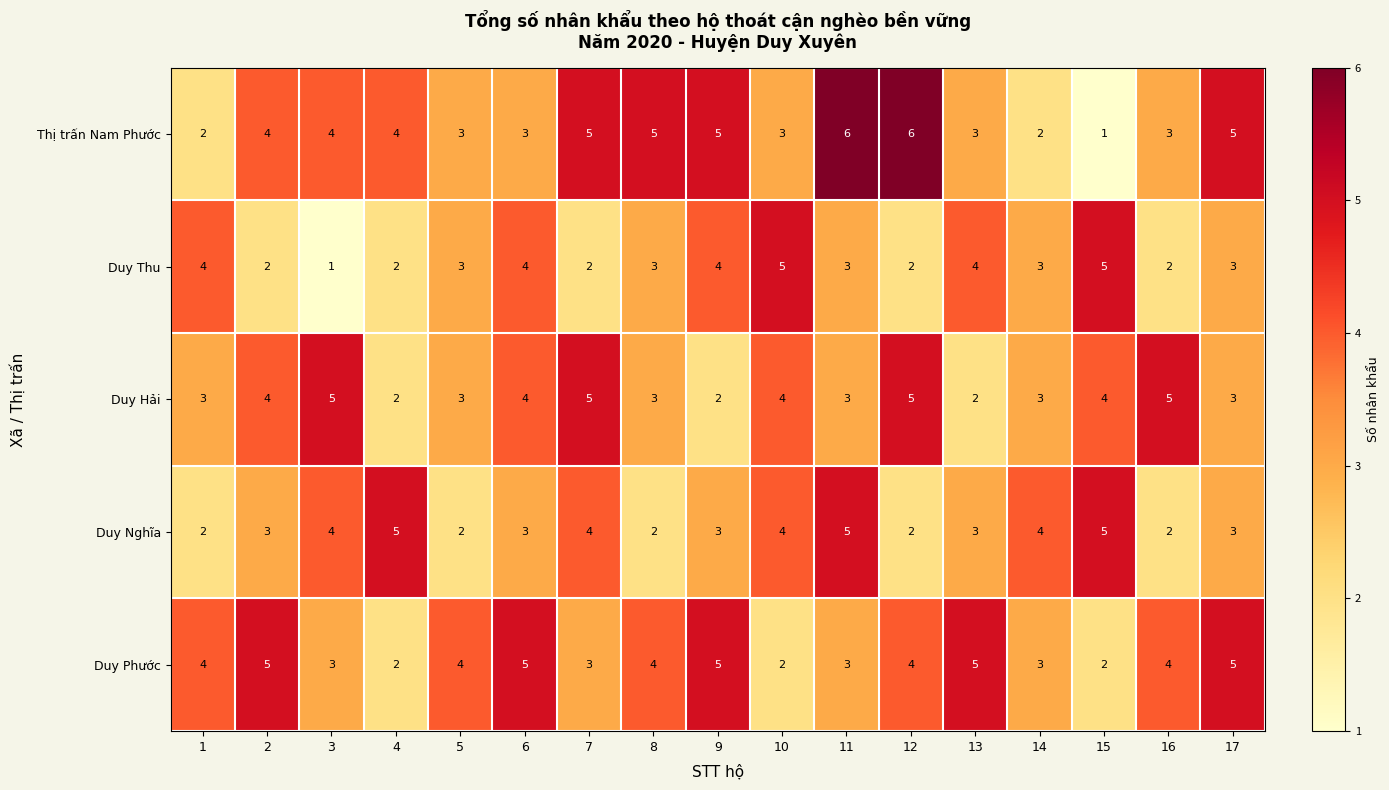

At how many categories does at least one series exceed 3?

17